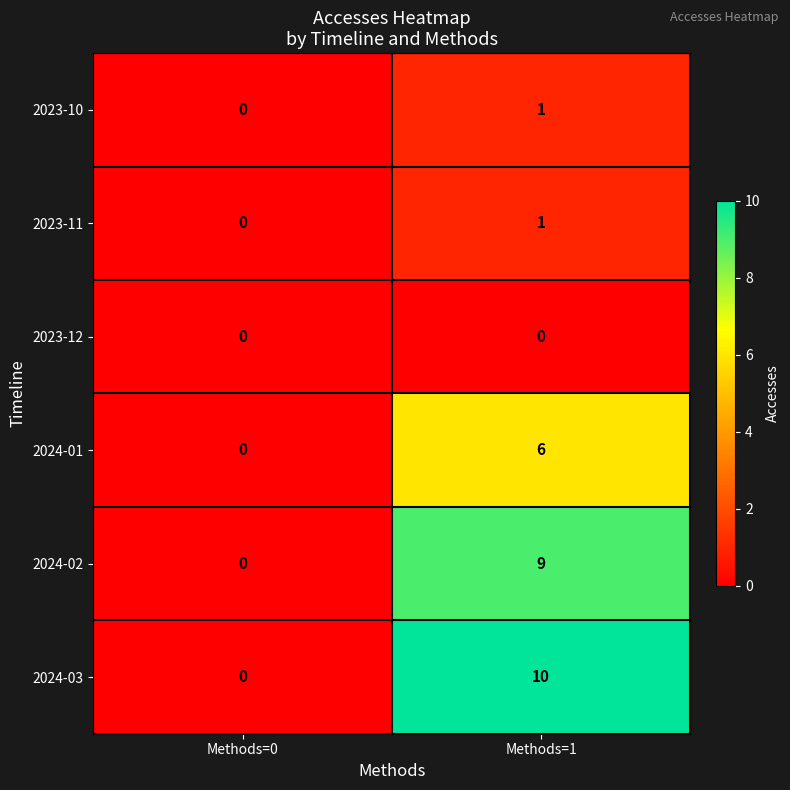

At which category is the sum across all series the highest?

Methods=1